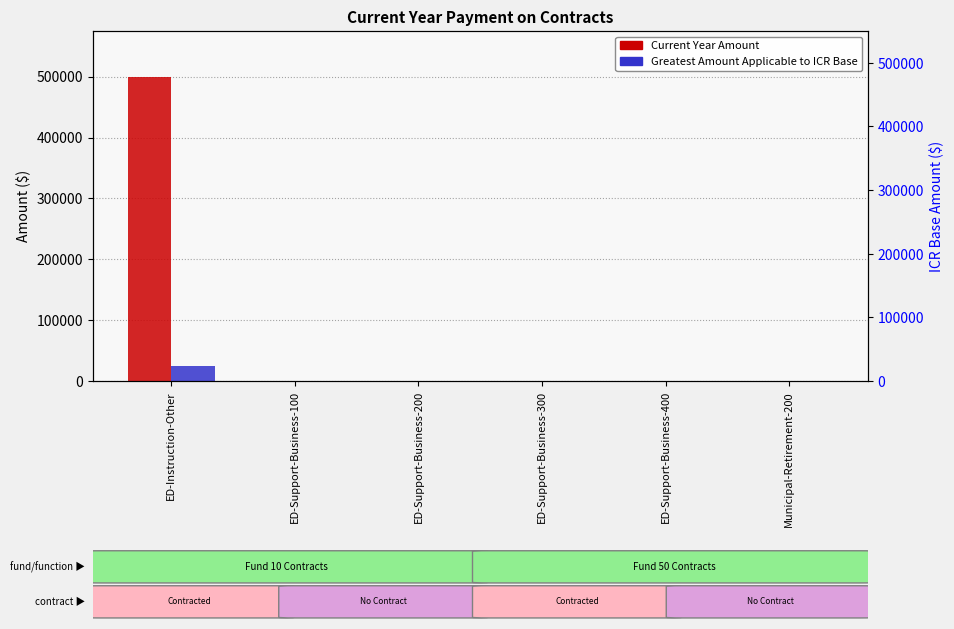

Reading right to left, list all the values displayed in this chart.

Current Year Amount: Municipal-Retirement-200=0	ED-Support-Business-400=0	ED-Support-Business-300=0	ED-Support-Business-200=0	ED-Support-Business-100=0	ED-Instruction-Other=500000
Greatest Amount Applicable to ICR Base: Municipal-Retirement-200=0	ED-Support-Business-400=0	ED-Support-Business-300=0	ED-Support-Business-200=0	ED-Support-Business-100=0	ED-Instruction-Other=25000